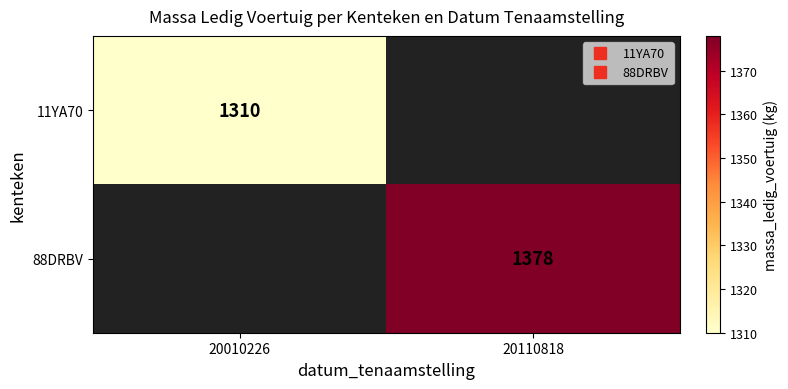

The 11YA70 series shows 292 at 20010226. True or false?

False